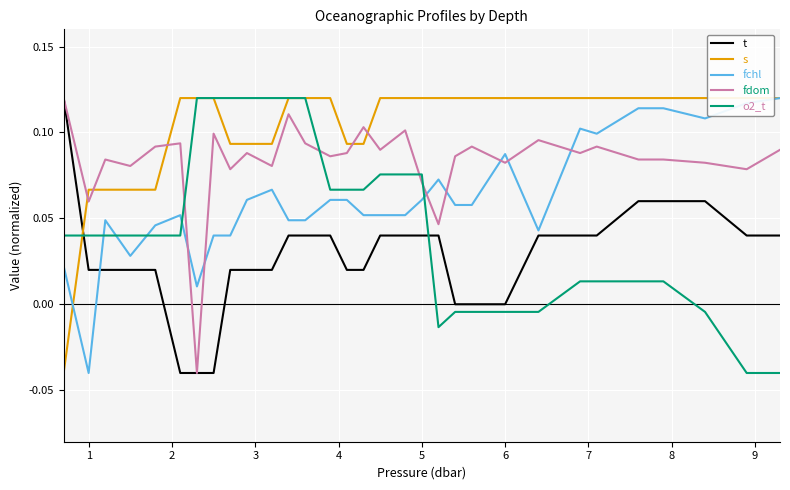

Which series has the widest spread of values?

t